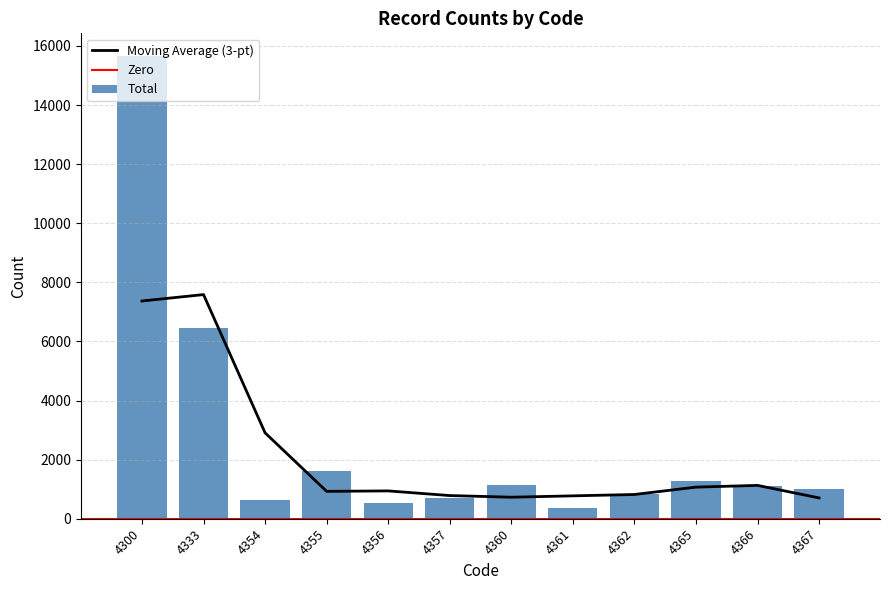

Which series has the widest spread of values?

Total